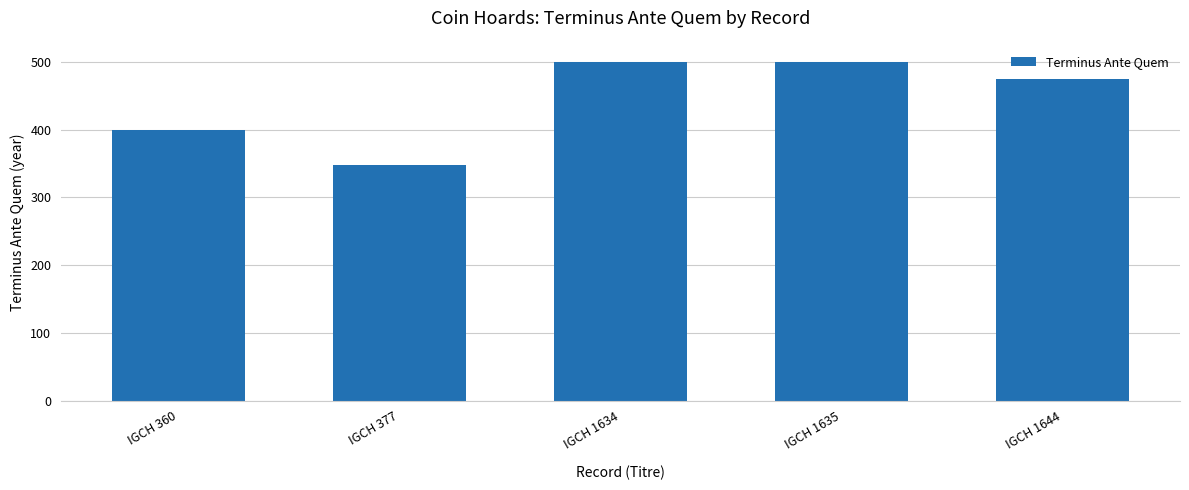

What is the difference between the values at IGCH 1635 and IGCH 360?

100